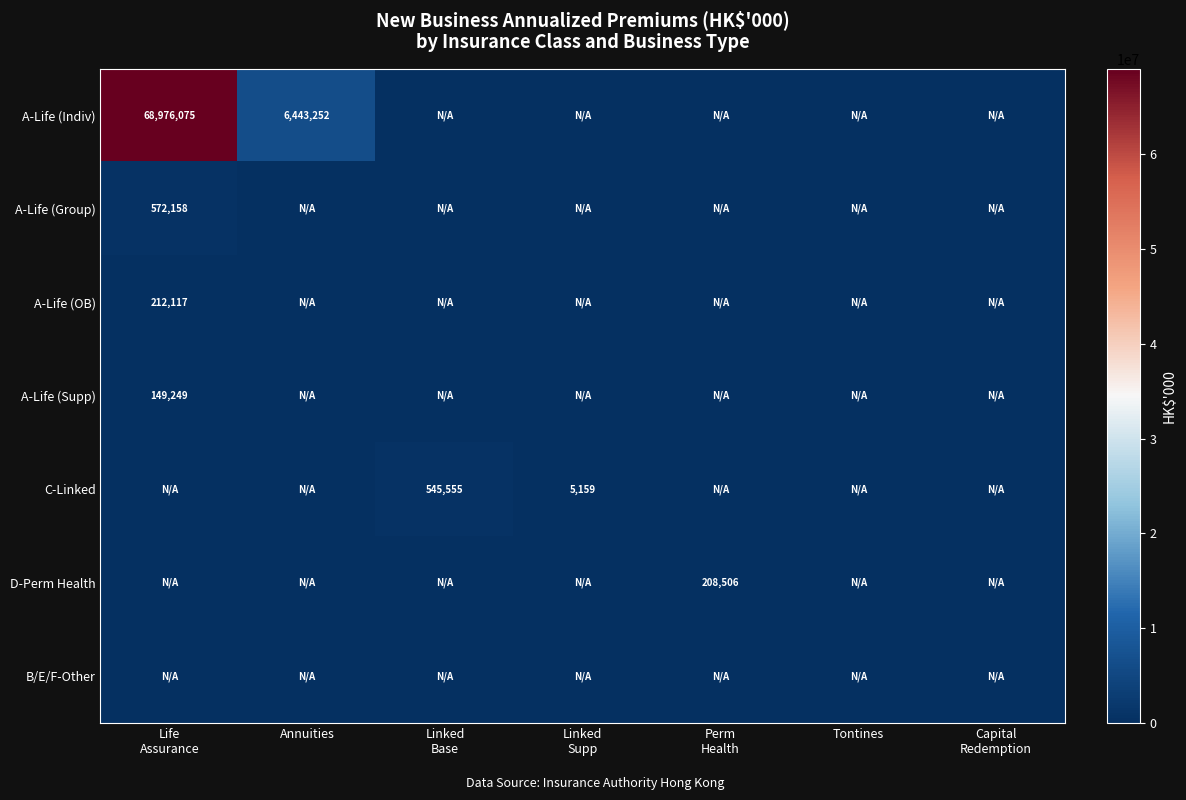

True or false: A-Life (Indiv) has a value of 11429299 at Annuities.

False